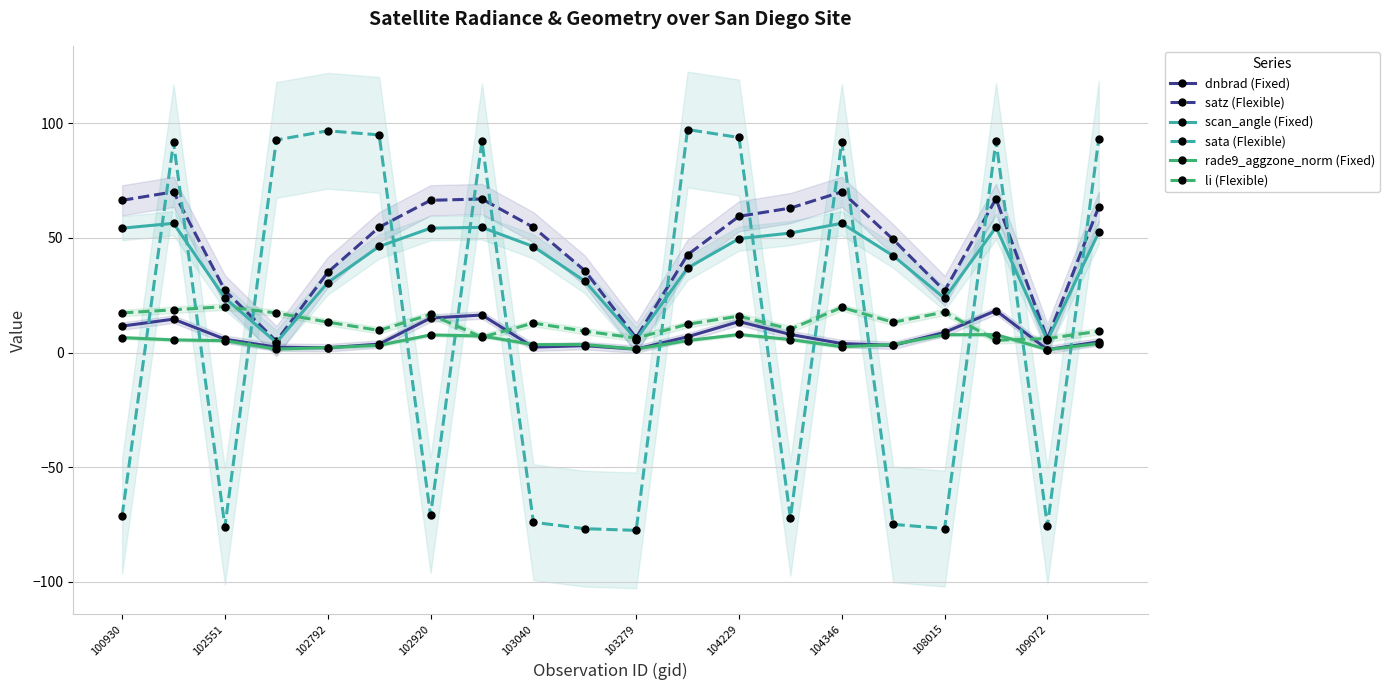

How many categories are shown in the chart?

20